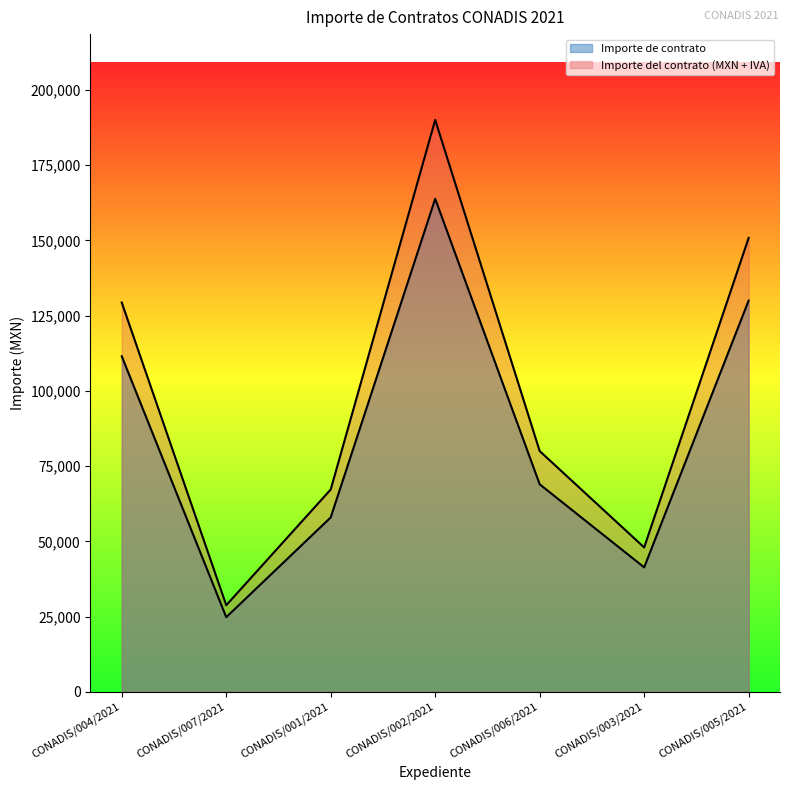

True or false: Importe de contrato and Importe del contrato (MXN + IVA) cross at least once.

False